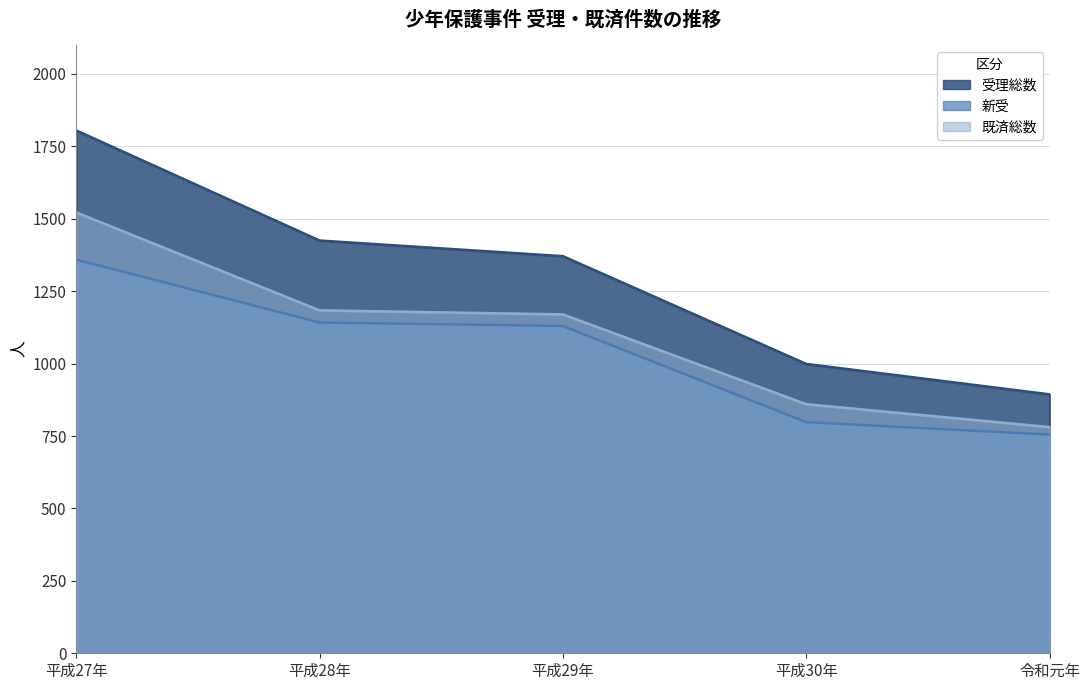

Count the number of data series in this chart.

3